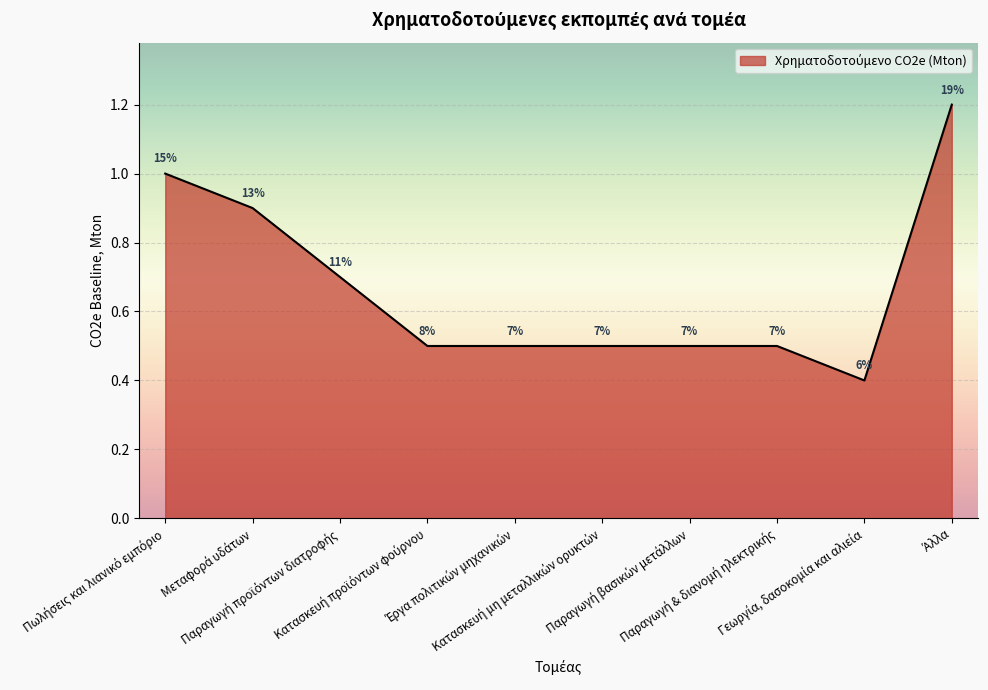

What is the smallest value displayed?

0.4